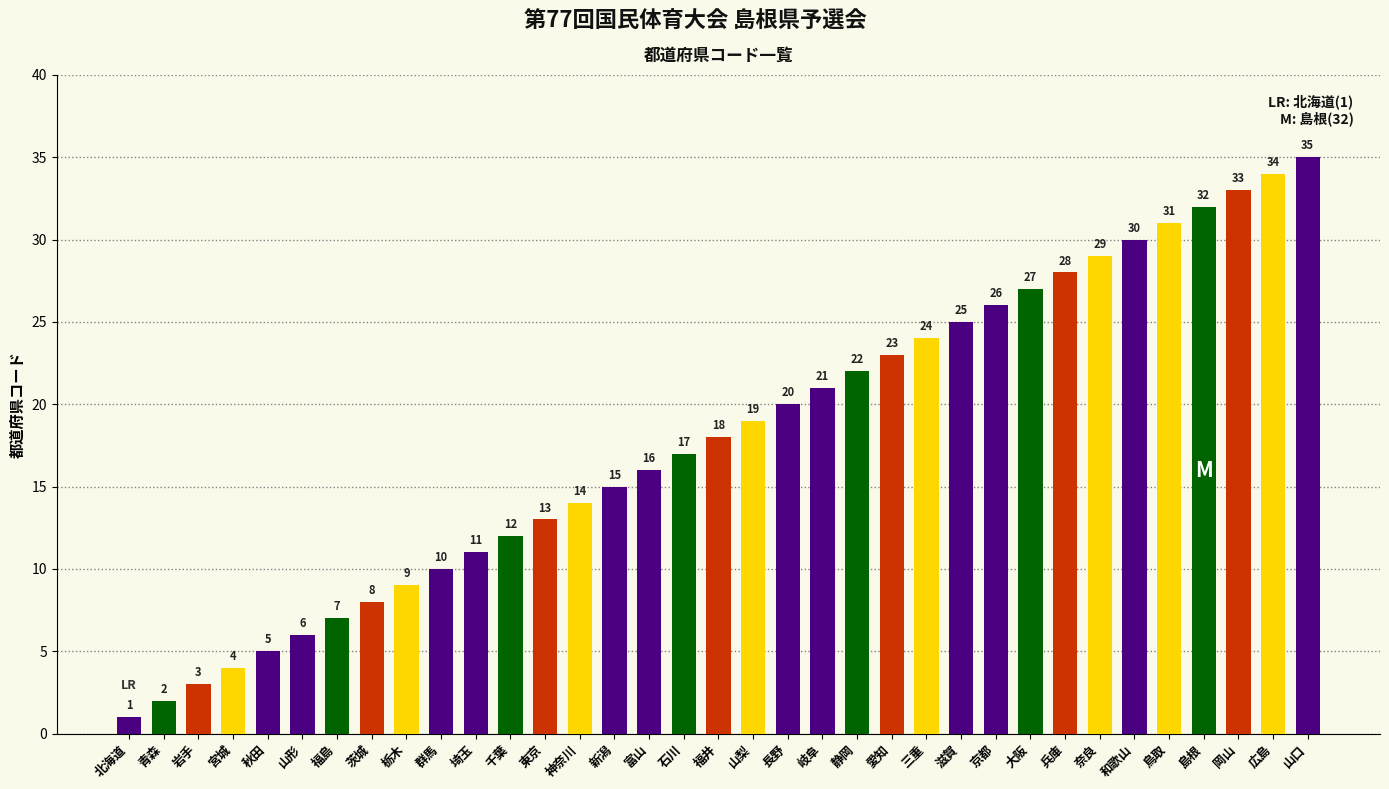

What is the average value?

18